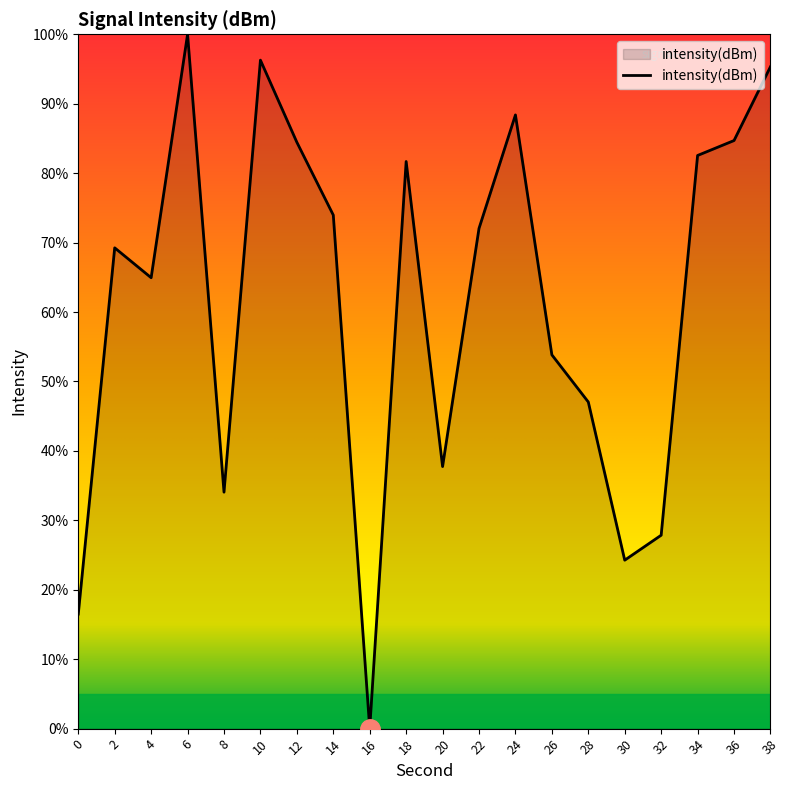

What is the sum of all values?

1234.8